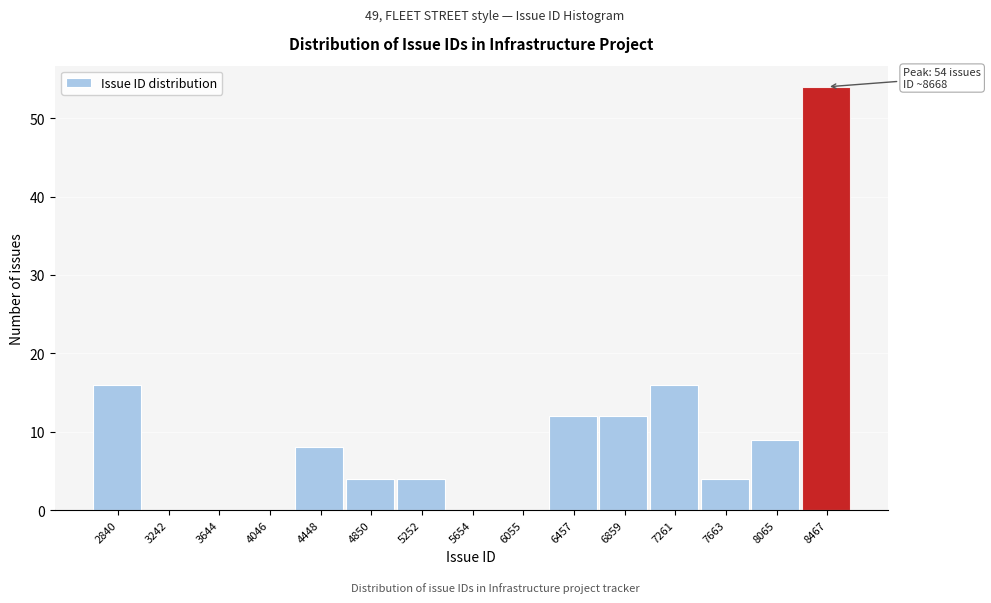

Reading right to left, transcribe all the data shown in this chart.

8467=54	8065=9	7663=4	7261=16	6859=12	6457=12	6055=0	5654=0	5252=4	4850=4	4448=8	4046=0	3644=0	3242=0	2840=16